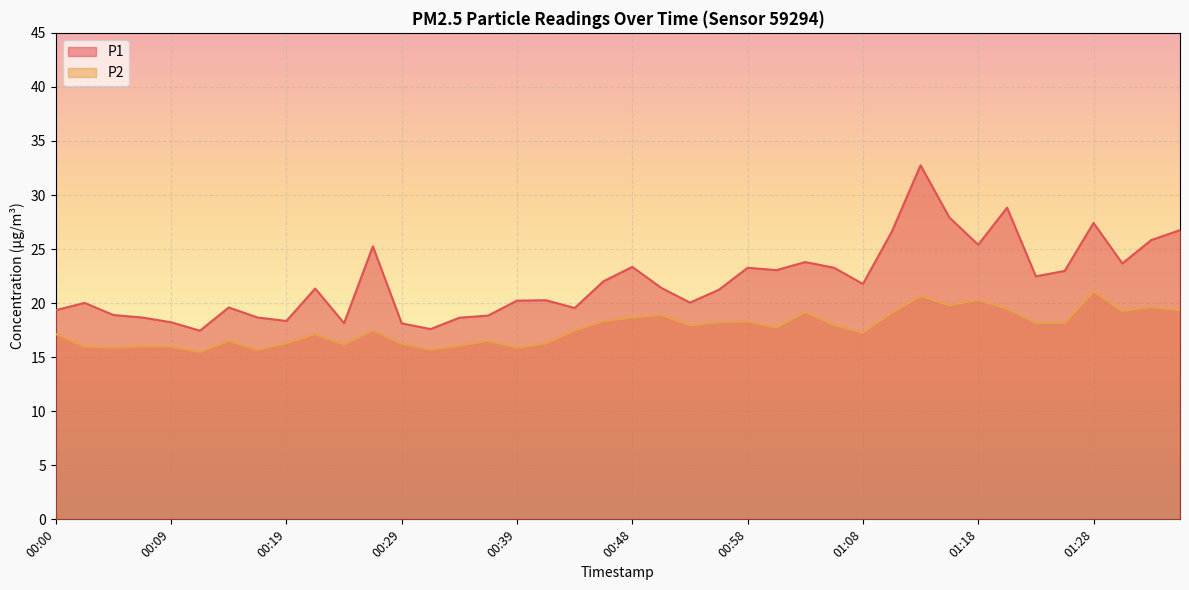

The value of P2 at 00:00 is 17.1. True or false?

True